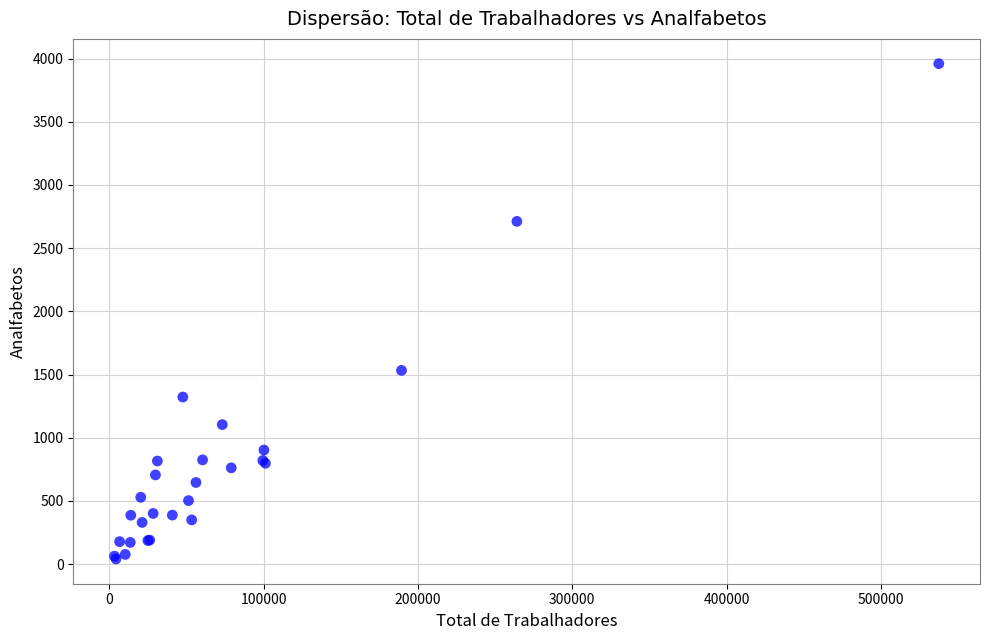

What Y value in the scatter plot is closest to 2000?

1533